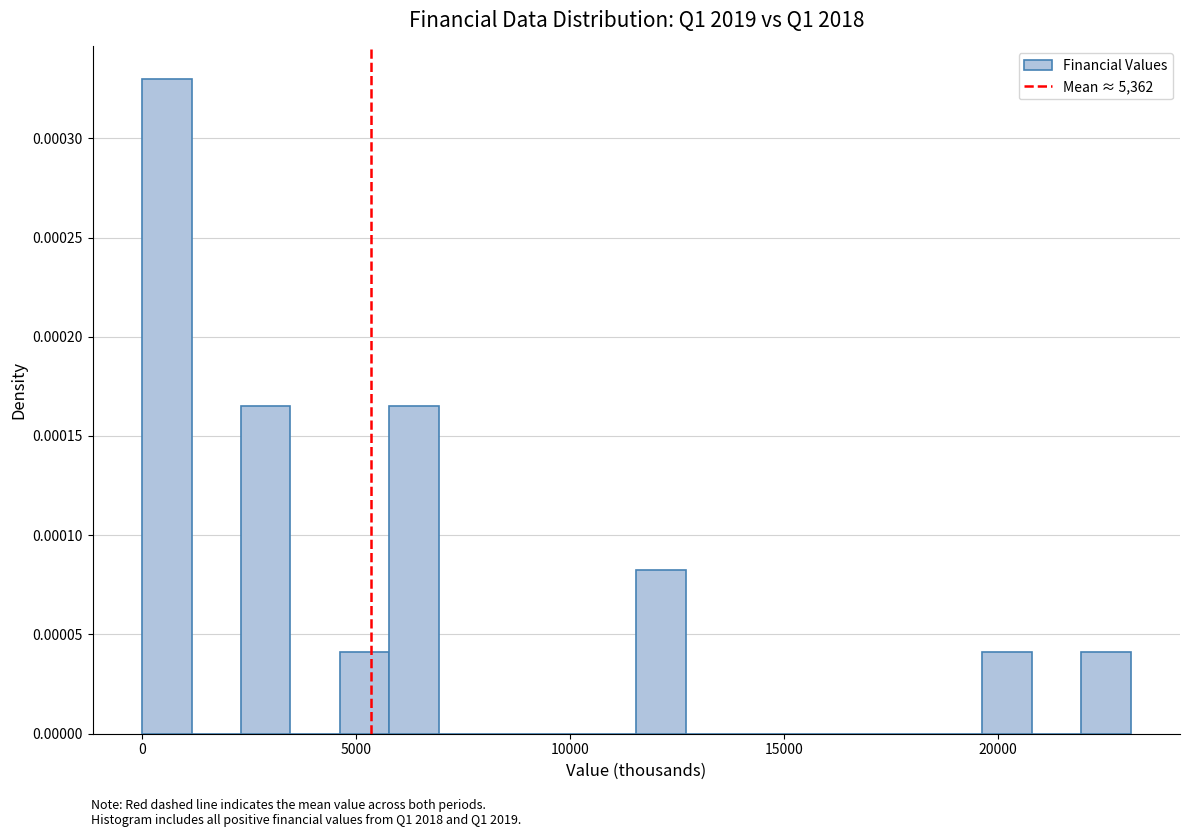

Around what value on the x-axis is the tallest bar? Give the approximate position of its centre, as read against the axis.

500